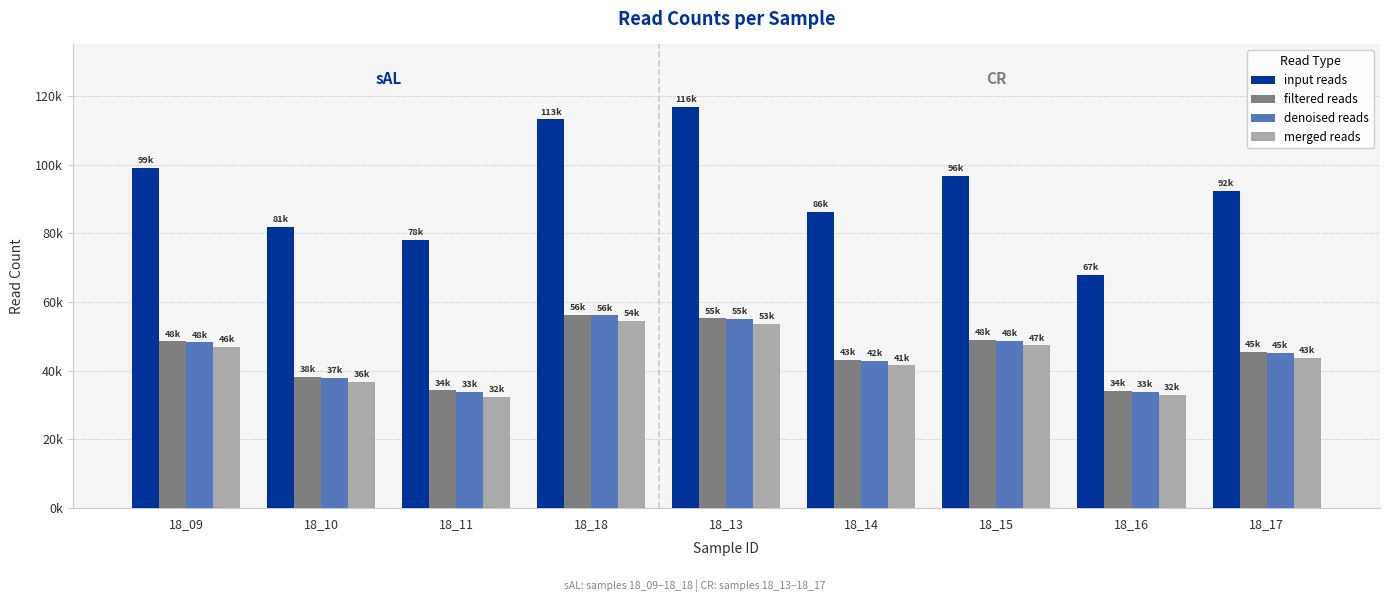

Rank the categories by denoised reads value from lowest to highest.

18_16, 18_11, 18_10, 18_14, 18_17, 18_09, 18_15, 18_13, 18_18